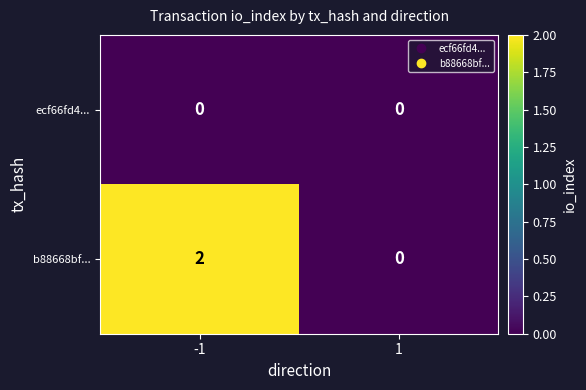

Rank the series by their average value, from lowest to highest.

ecf66fd4..., b88668bf...